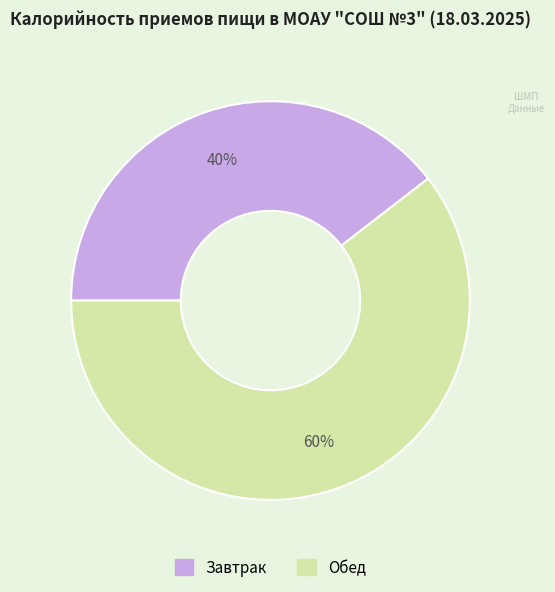

Rank the categories by value from lowest to highest.

Завтрак, Обед